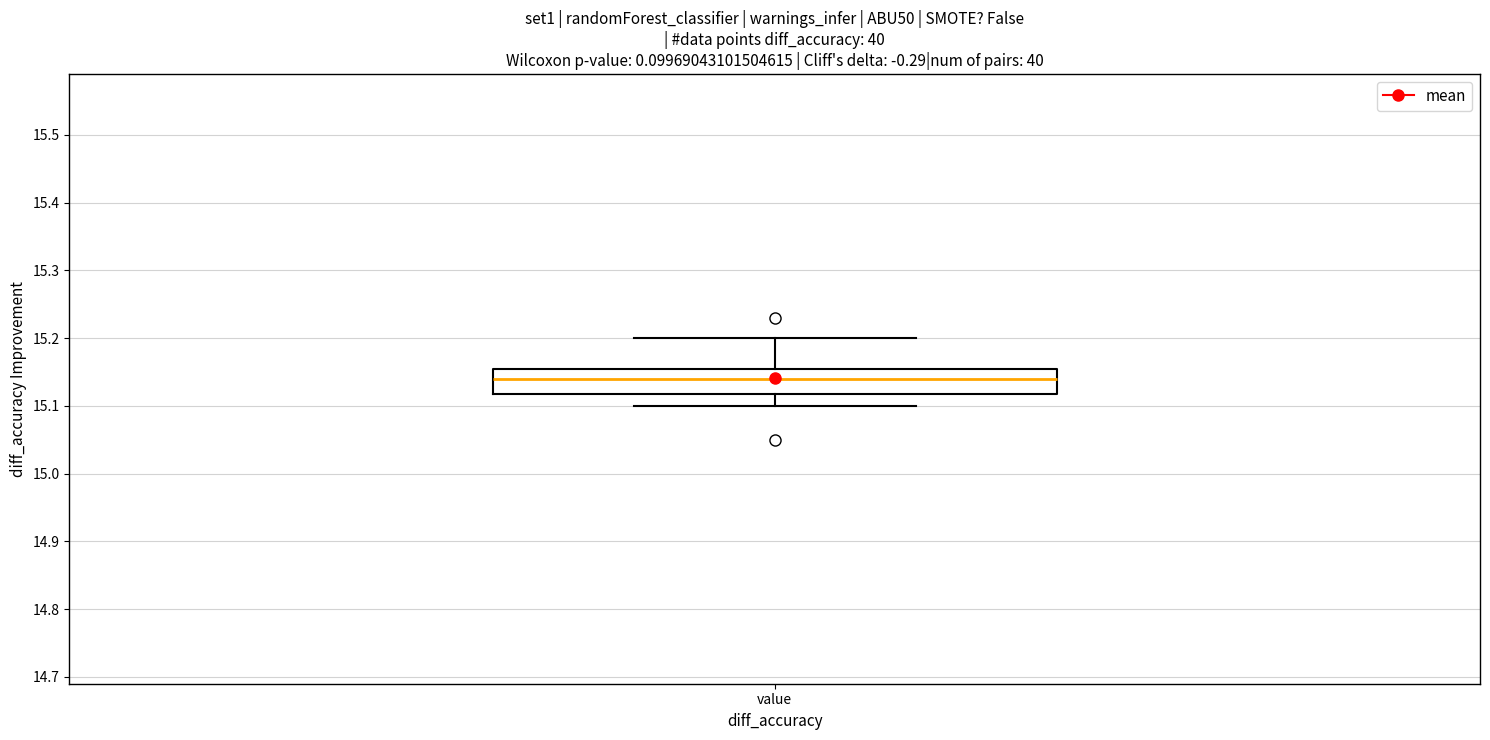

Read this box plot against the y-axis: the position of the median line, the range covered by the box, and the ends of both whiskers. The values are not printed on the chart, so give them approximately, as read against the axis.

median 15.14, box 15.12 to 15.16, whiskers 15.10 to 15.20